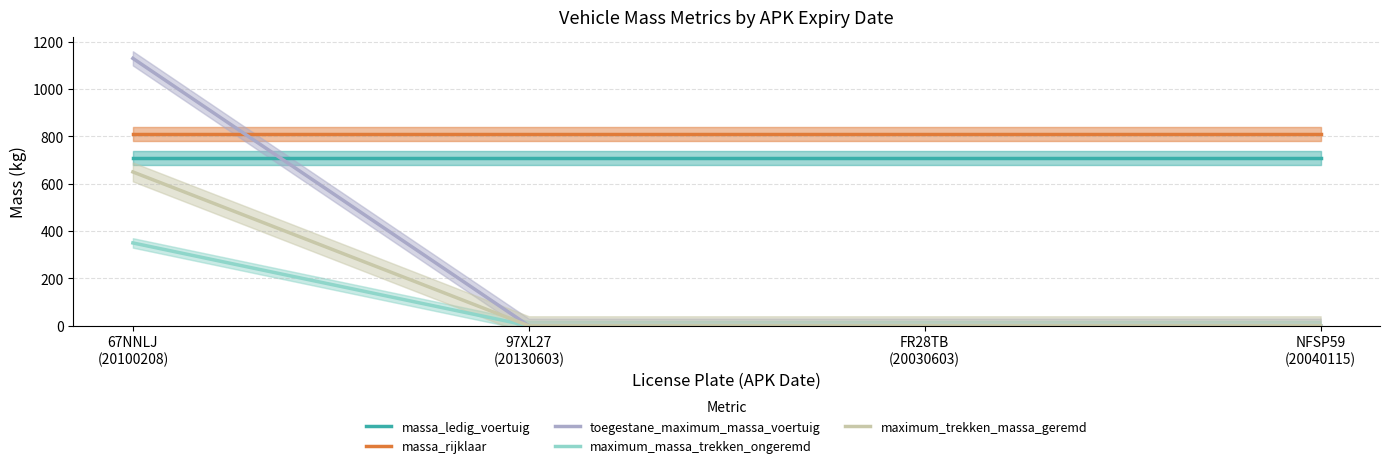

What is the sum of all massa_ledig_voertuig values?

2840